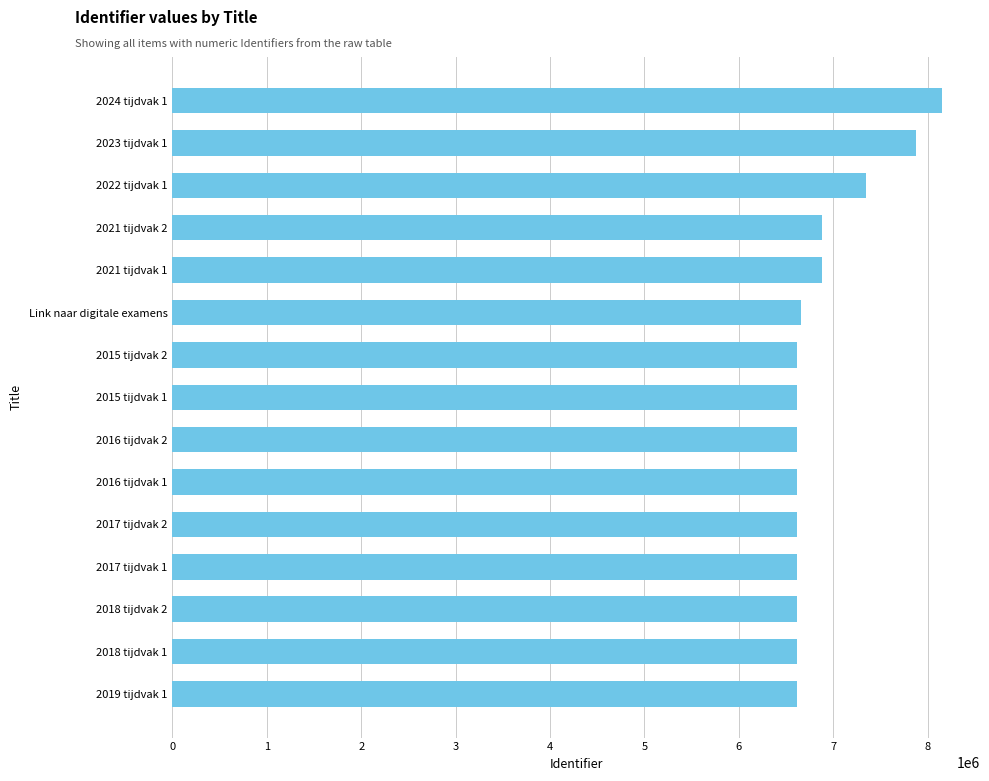

How many data points does each series have?

15